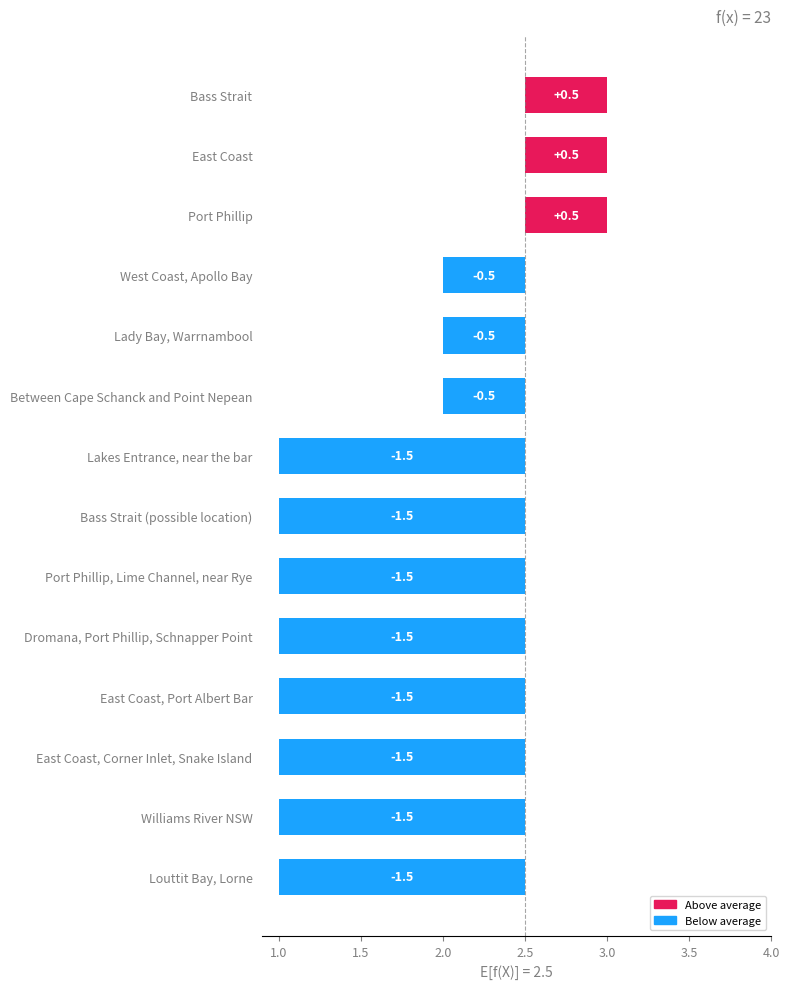

Count the values in the range -1 to 0.

3